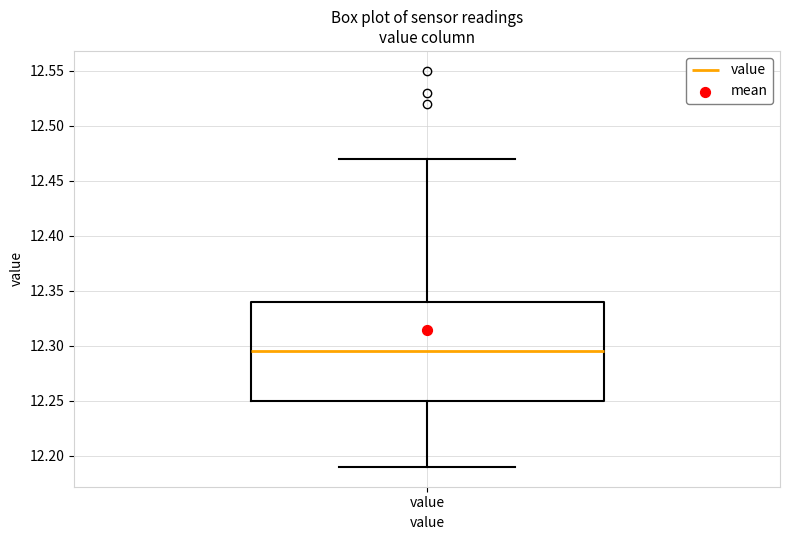

Transcribe this box plot: give where the median line is, the range the box spans, and where the two whiskers end, as read against the y-axis. The values are not printed on the chart, so give them approximately, as read against the axis.

median 12.295, box 12.250 to 12.340, whiskers 12.190 to 12.470